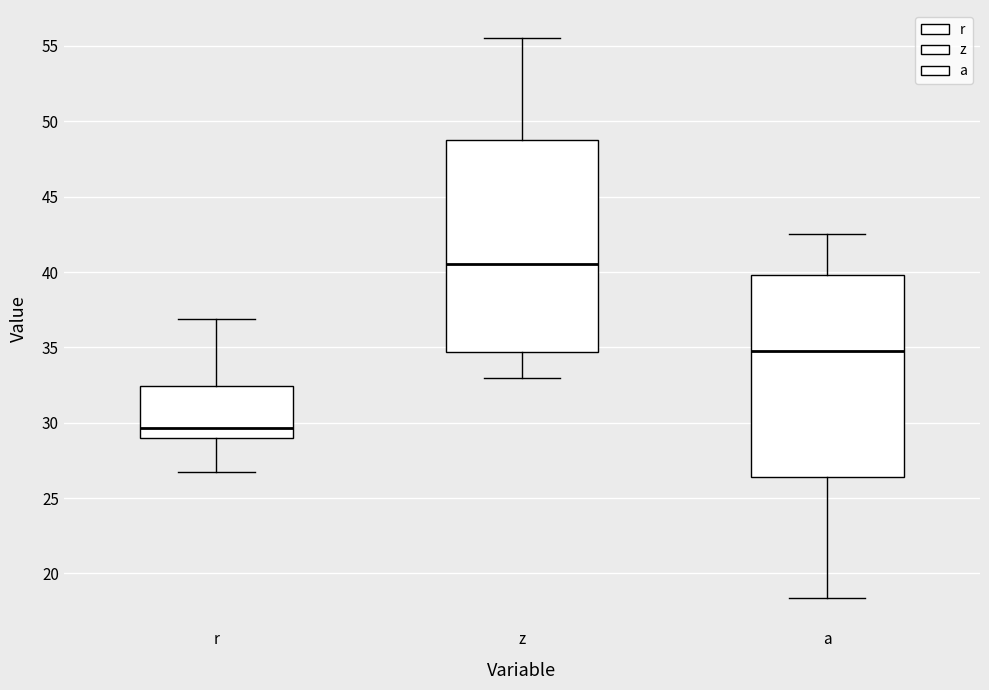

Where does the lower whisker of the box for r end on the y-axis? The values are not printed on the chart, so give them approximately, as read against the axis.

26.5